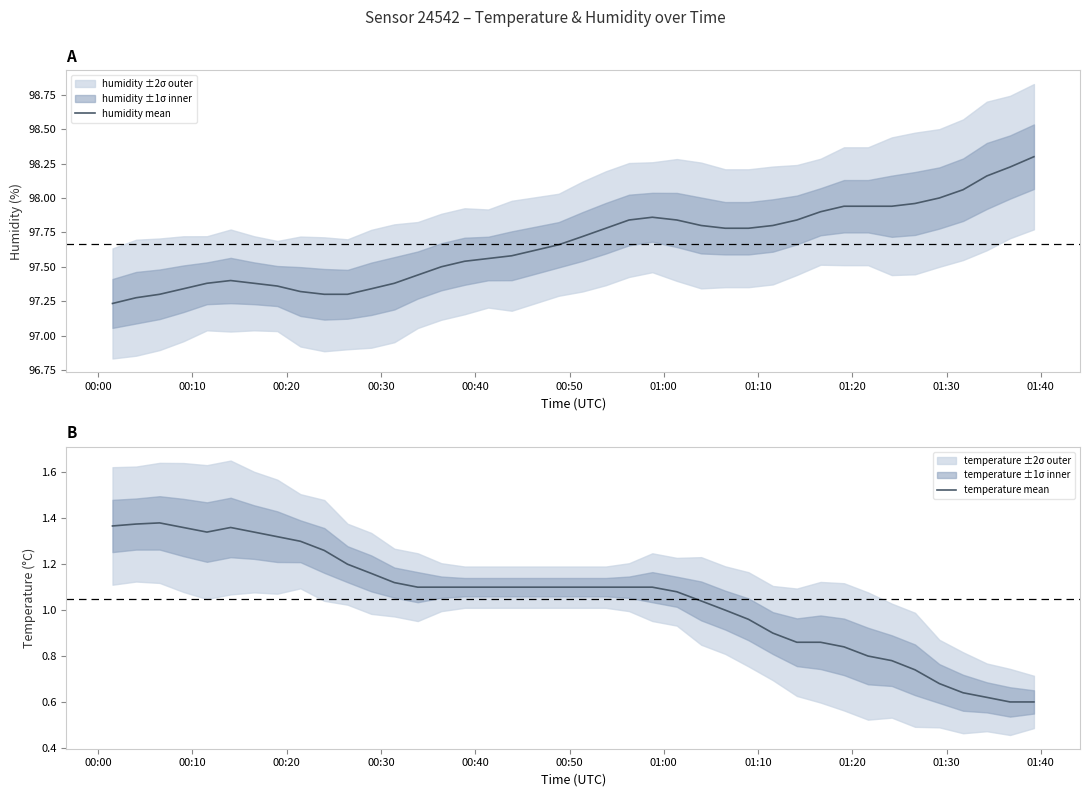

Does the chart display data point markers on the line(s)?

No